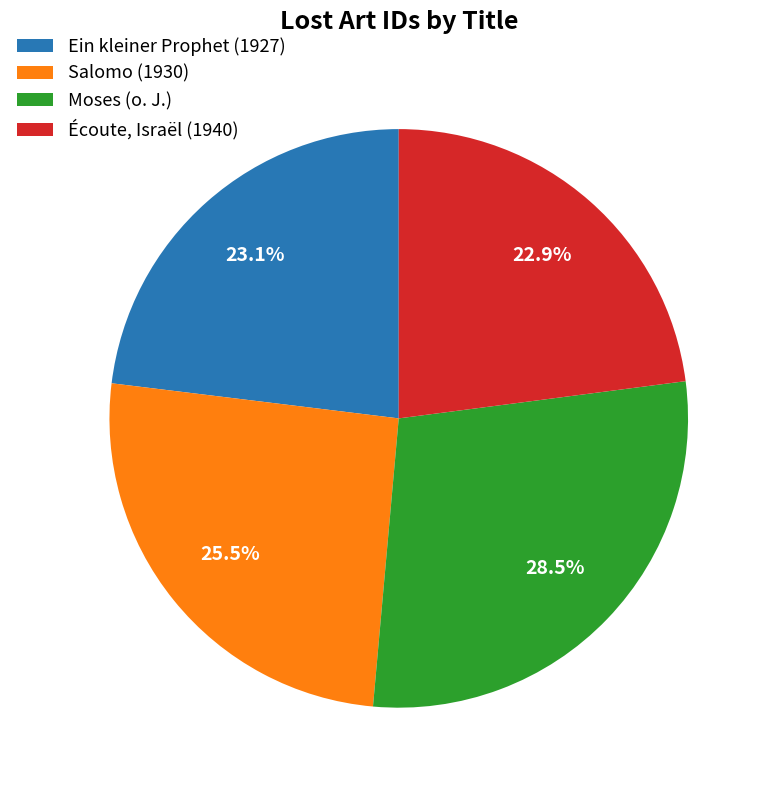

Rank the categories by value from lowest to highest.

Écoute, Israël (1940), Ein kleiner Prophet (1927), Salomo (1930), Moses (o. J.)